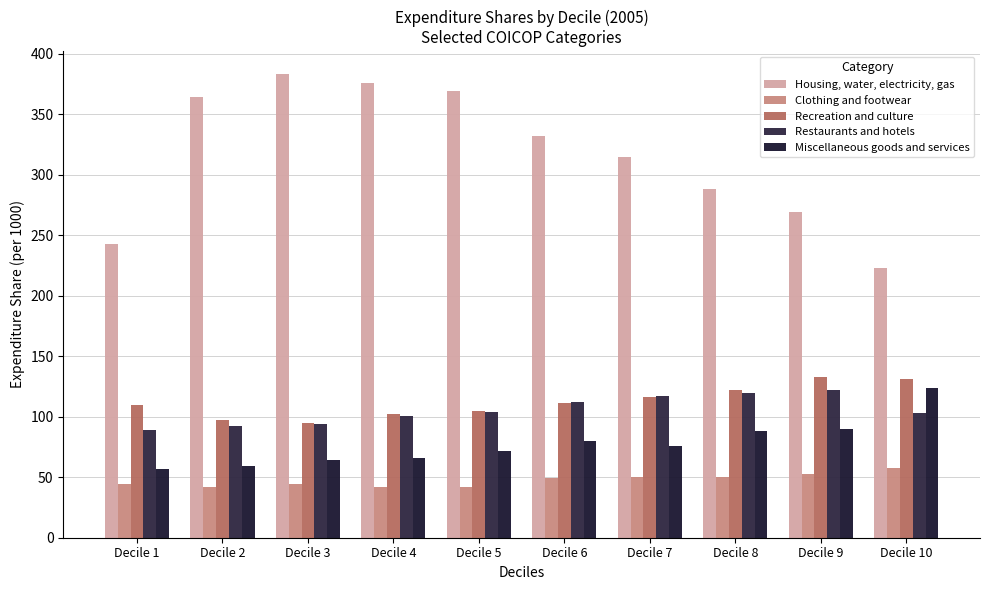

What is the lowest value of the Miscellaneous goods and services series?

57